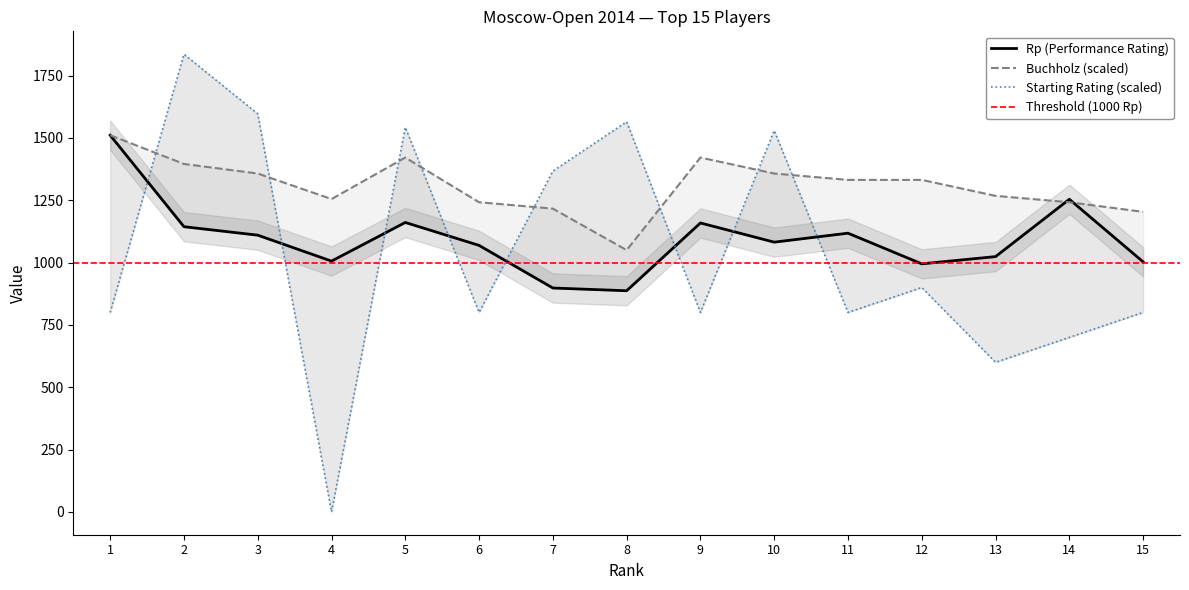

Rank the series at 15 from highest to lowest value.

Buchholz, Rp, Rating